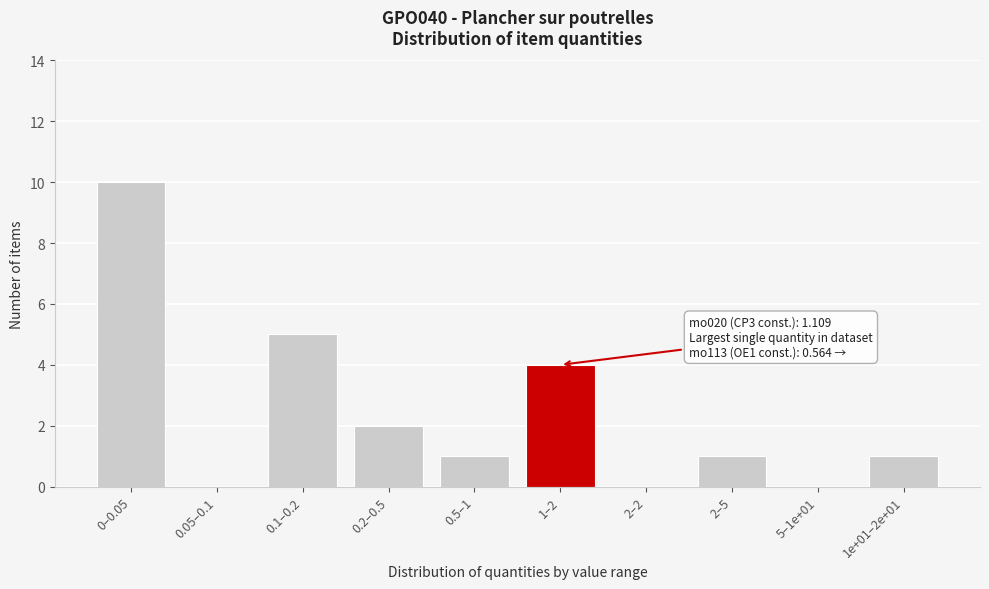

Reading left to right, transcribe all the data shown in this chart.

0–0.05=10	0.05–0.1=0	0.1–0.2=5	0.2–0.5=2	0.5–1=1	1–2=4	2–2=0	2–5=1	5–1e+01=0	1e+01–2e+01=1